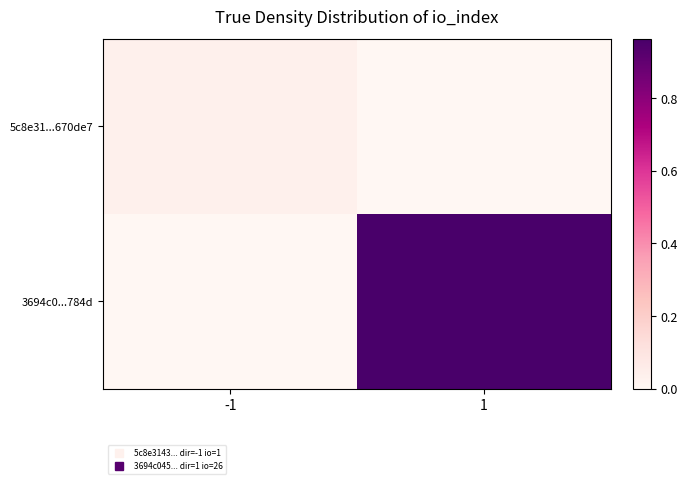

Rank the series by their maximum value, from lowest to highest.

5c8e31...670de7, 3694c0...784d